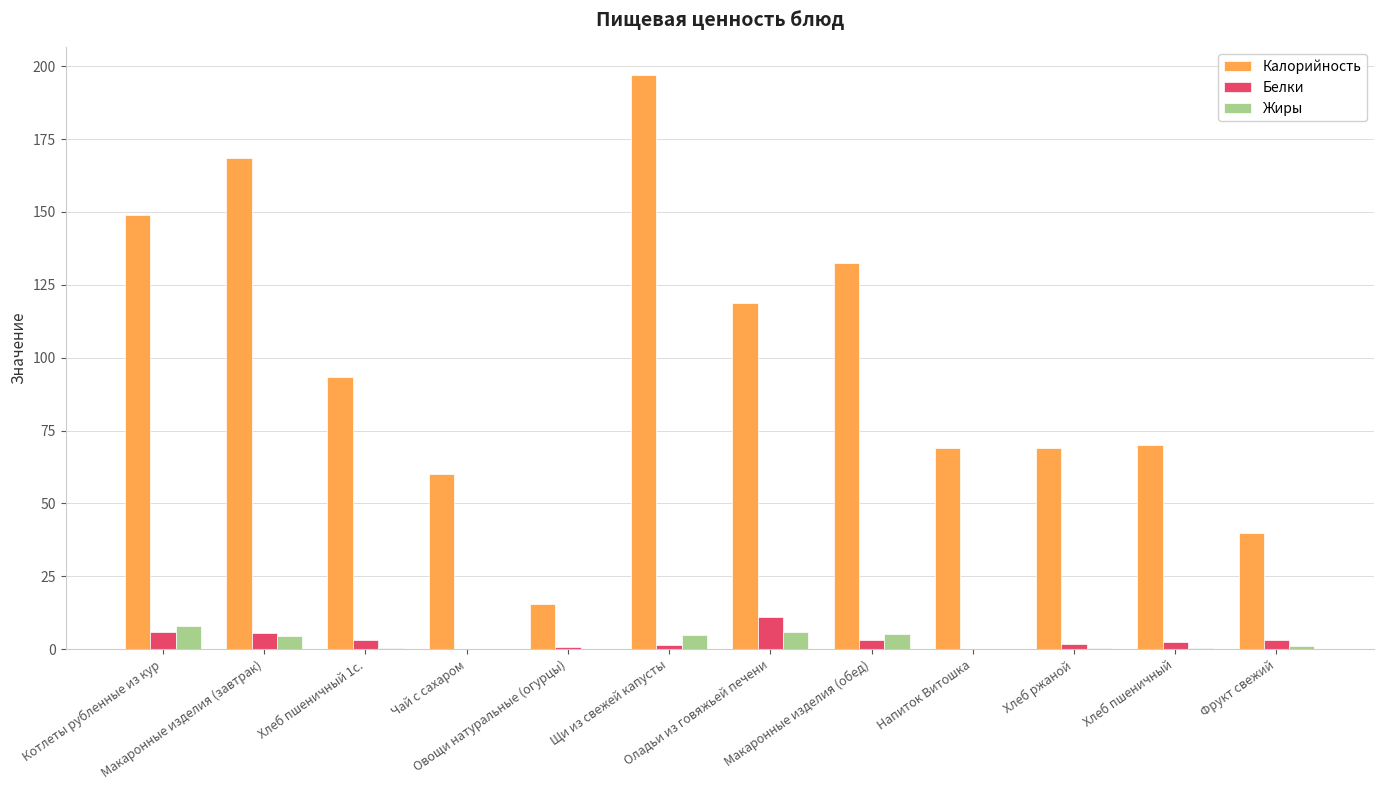

True or false: Жиры has a value of 7.8 at Котлеты рубленные из кур.

True